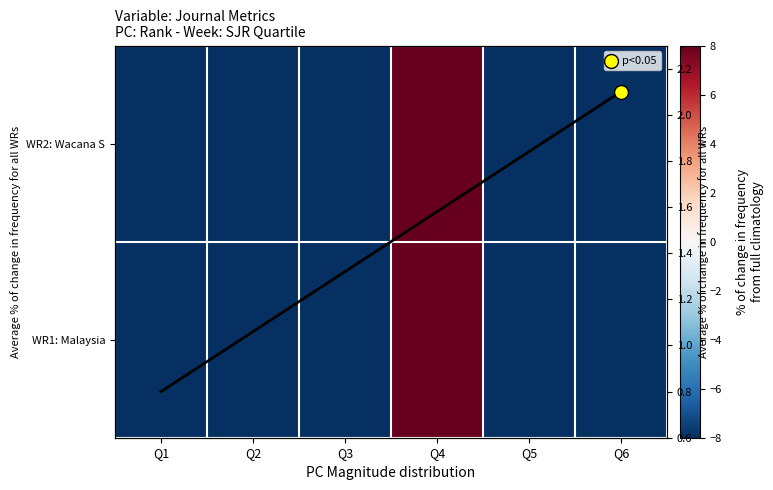

List the labels in order of WR2: Wacana S value, largest first.

Q4, Q3, Q6, Q2, Q1, Q5